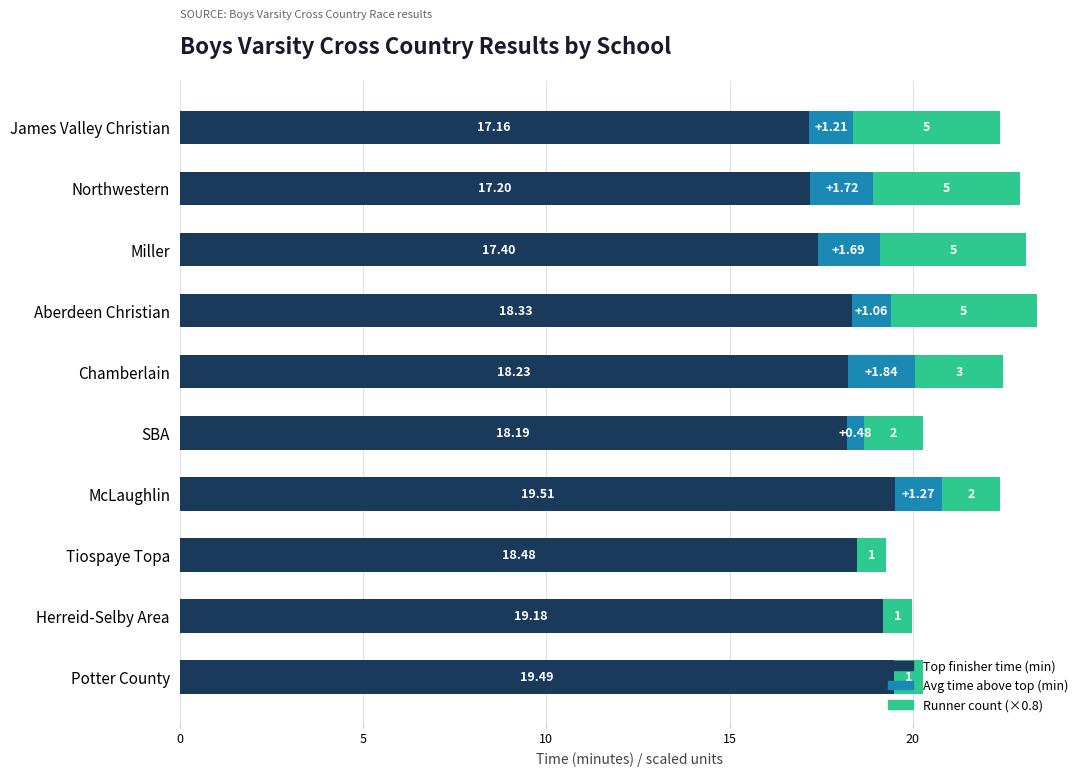

At which category is the sum across all series the highest?

Aberdeen Christian